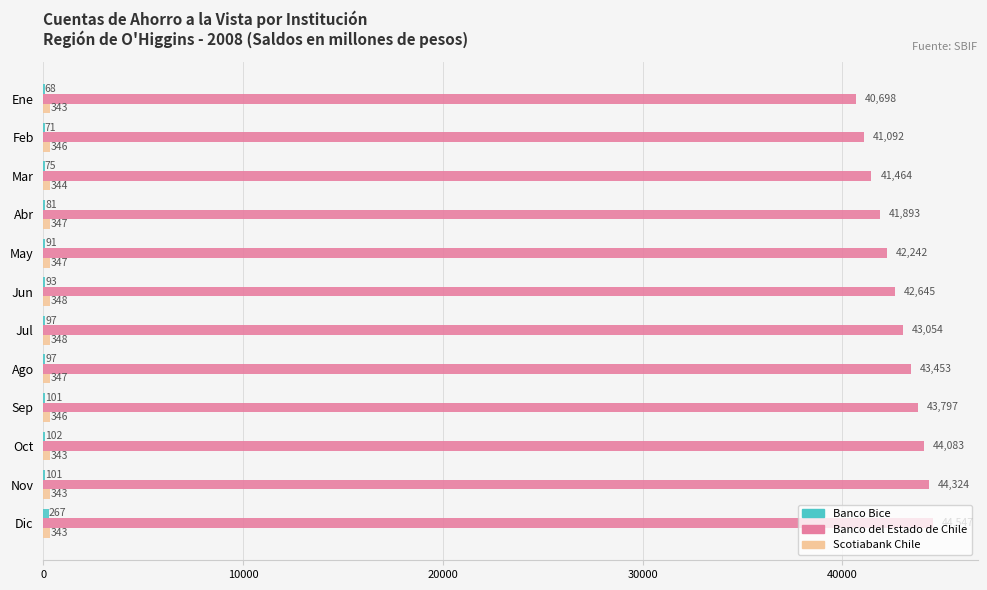

The value of Banco del Estado de Chile at May is 21548. True or false?

False